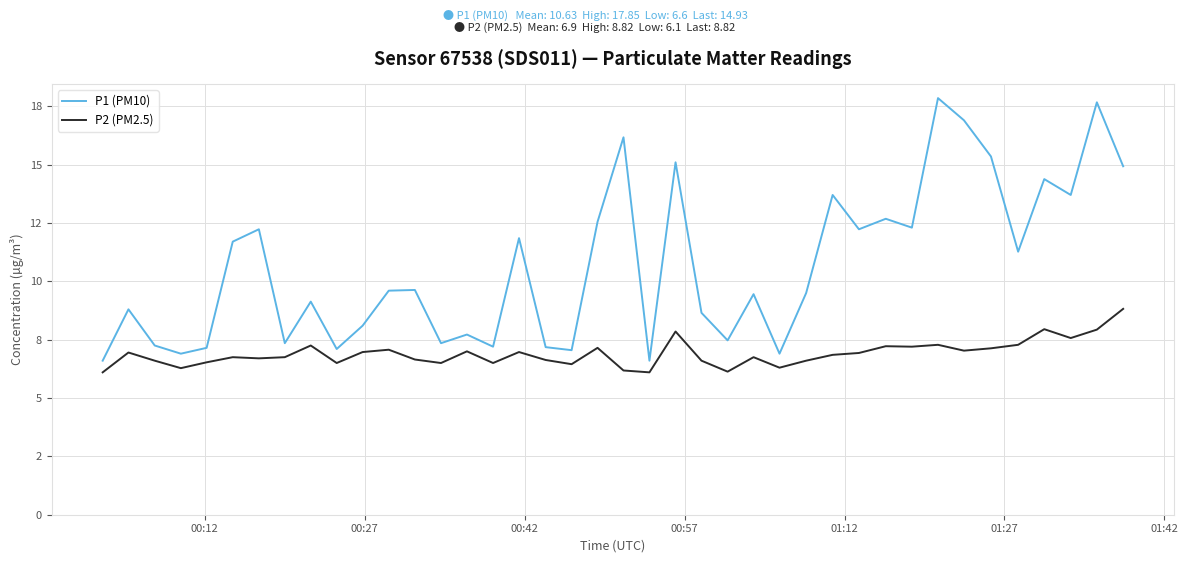

List the series in order of their peak value, highest first.

P1 (PM10), P2 (PM2.5)